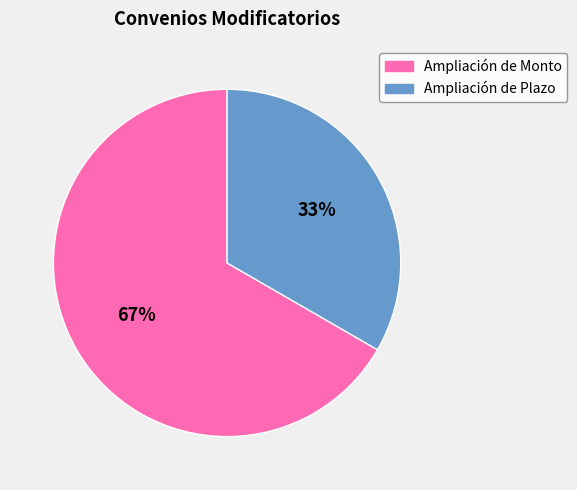

Is it true that Ampliación de Plazo is 33% of the pie?

True